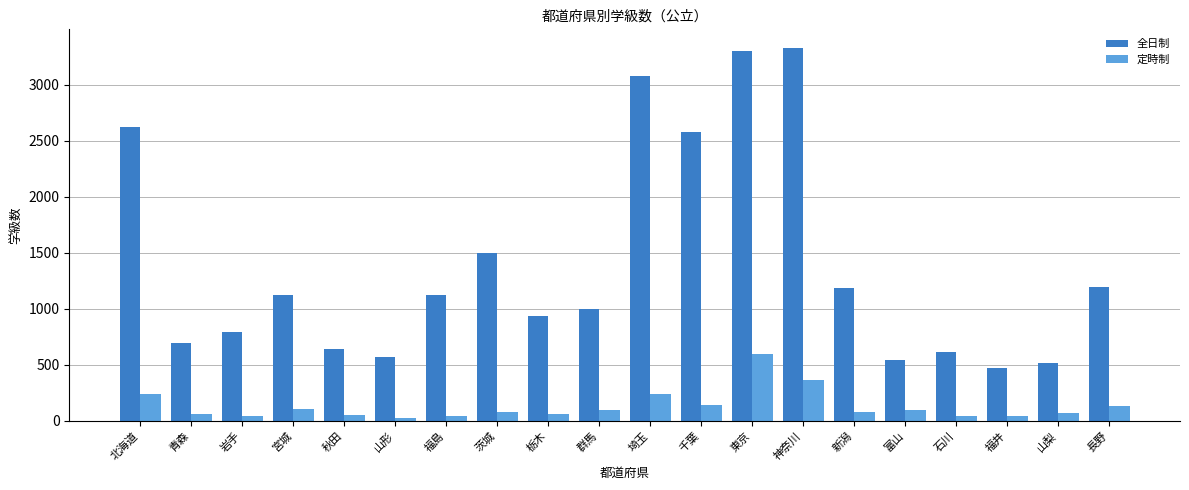

What position from the left is 神奈川?

14